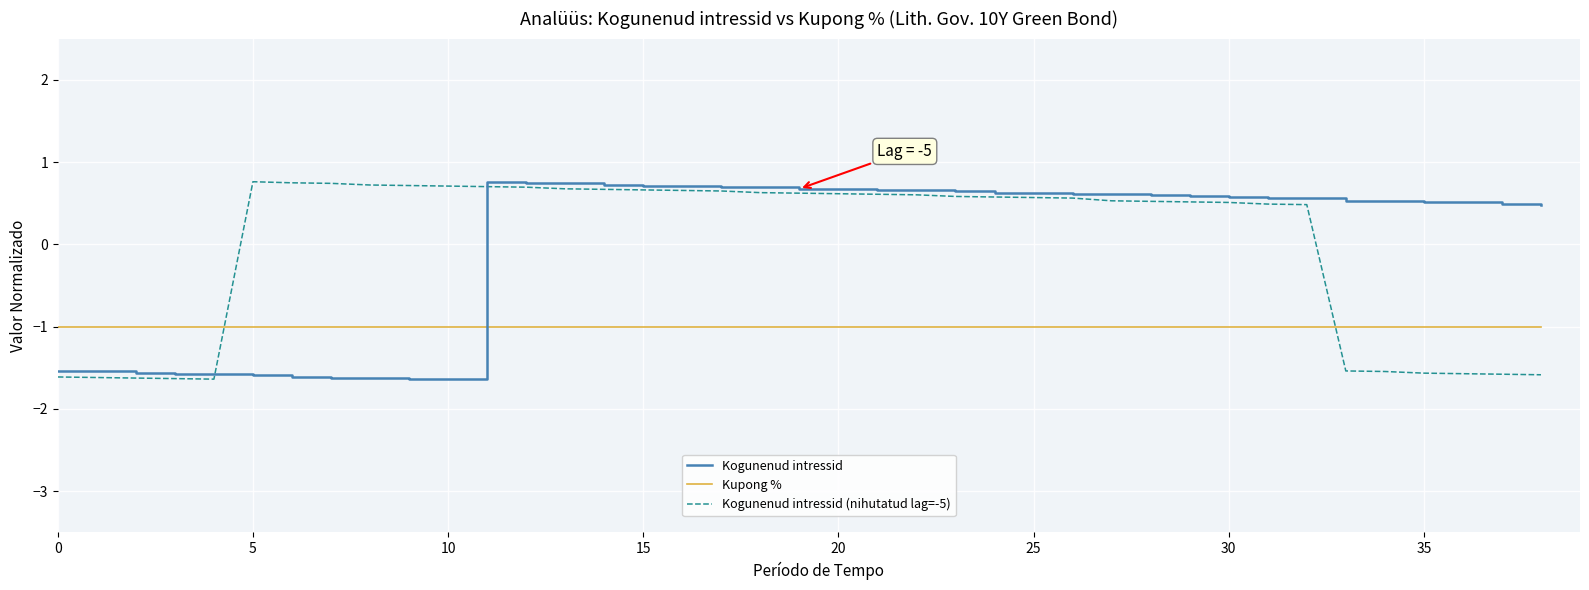

What is the lowest value of the Kogunenud intressid series?

-1.6